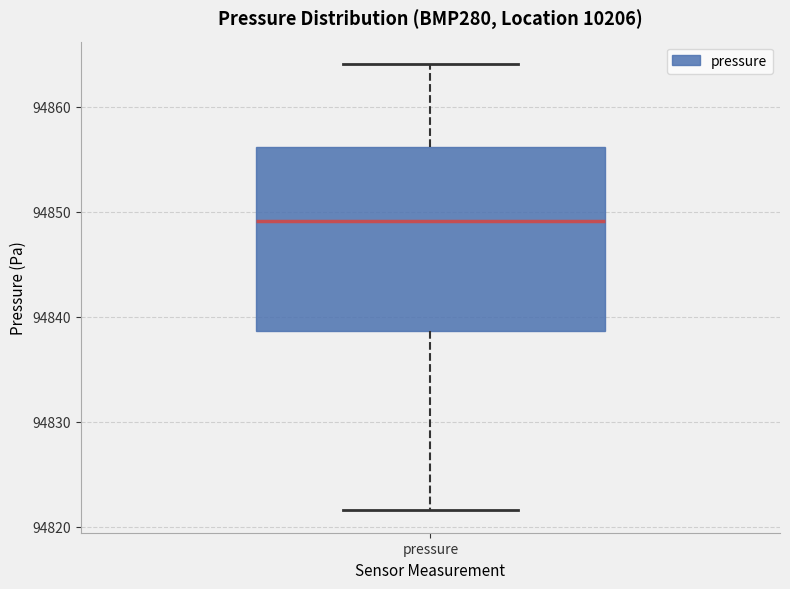

Read this box plot against the y-axis: the position of the median line, the range covered by the box, and the ends of both whiskers. The values are not printed on the chart, so give them approximately, as read against the axis.

median 94849, box 94839 to 94856, whiskers 94822 to 94864